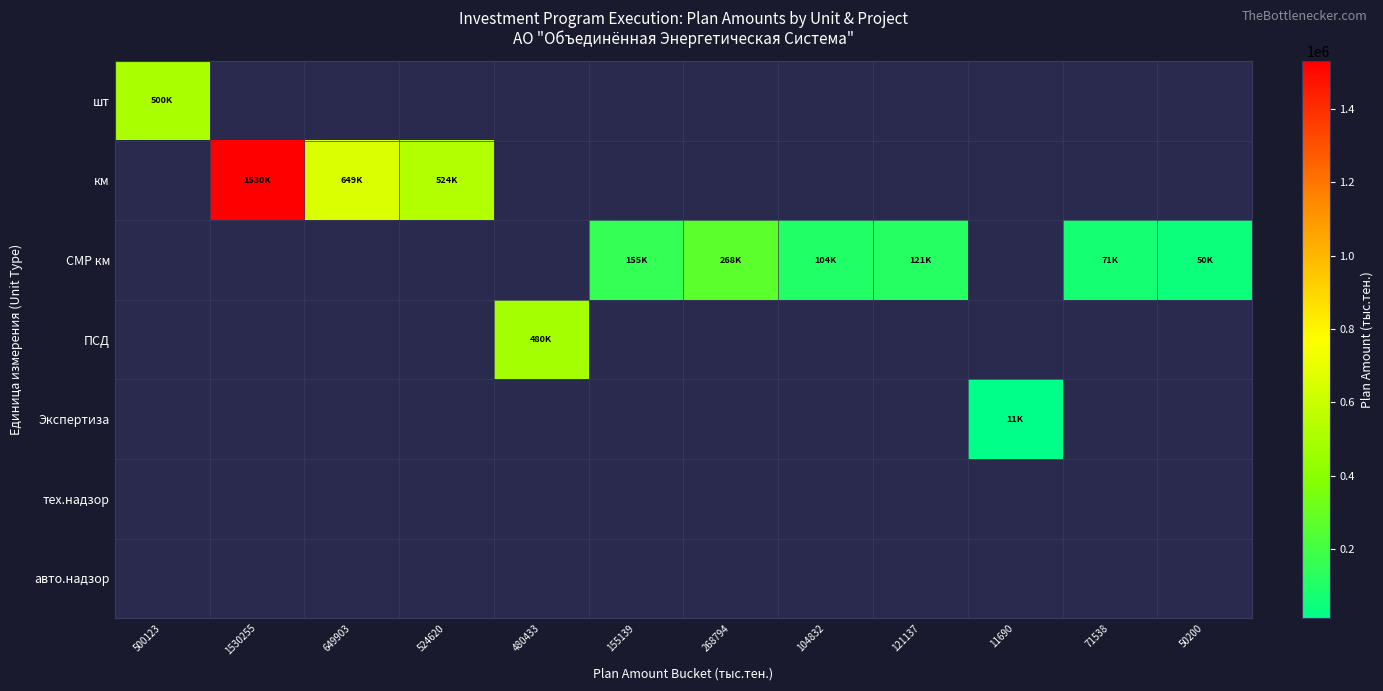

Count the number of categories in the chart.

12